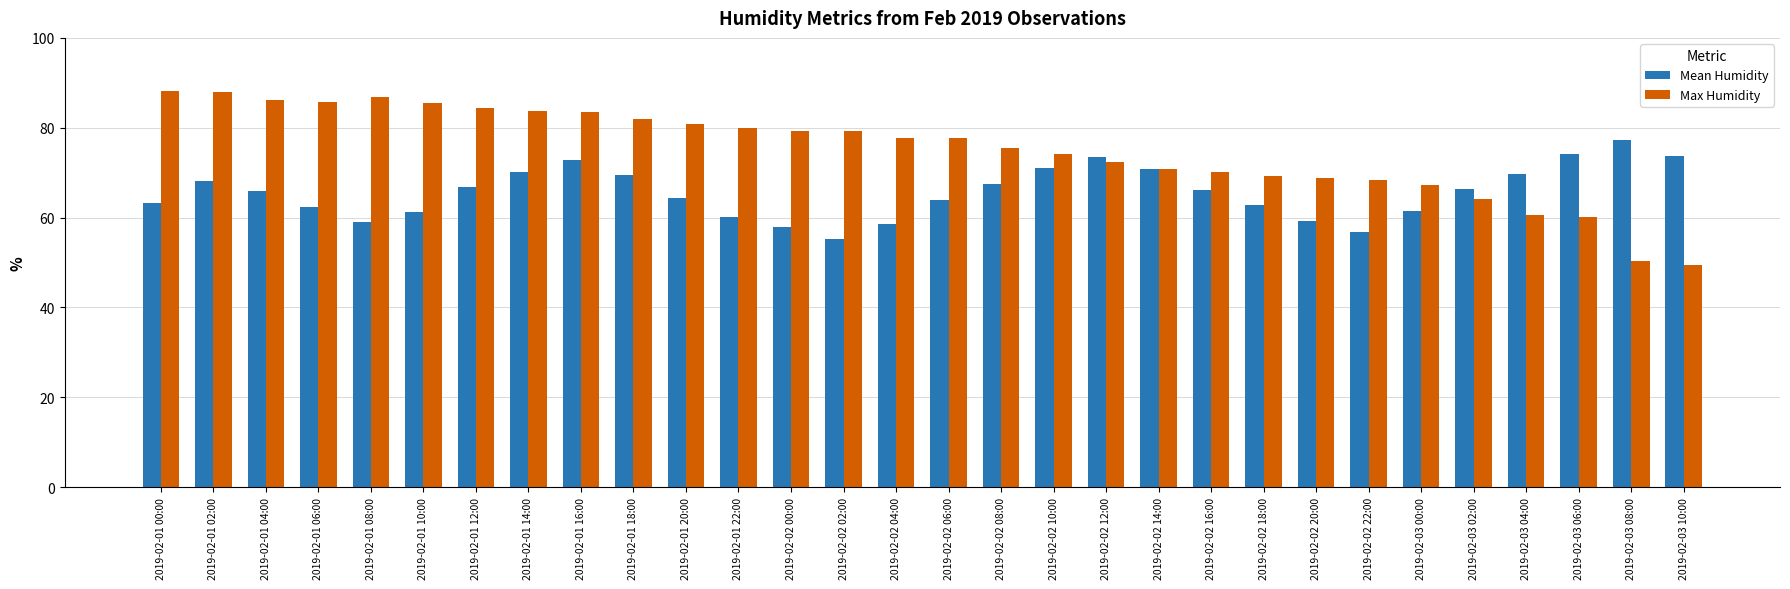

What is the average value of the Mean Humidity series?

65.6